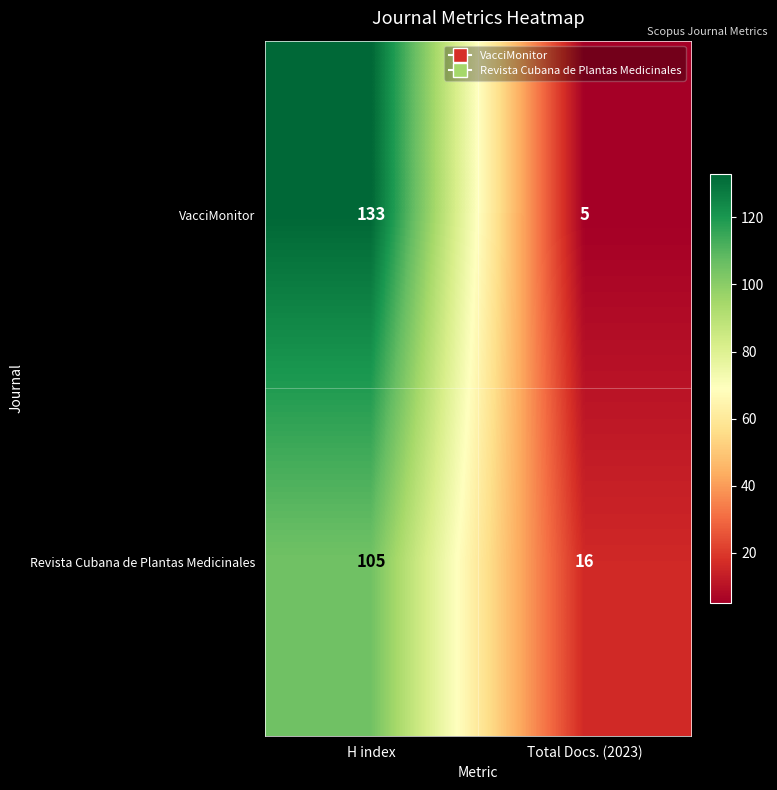

Which label corresponds to the smallest value in the chart?

Total Docs. (2023)